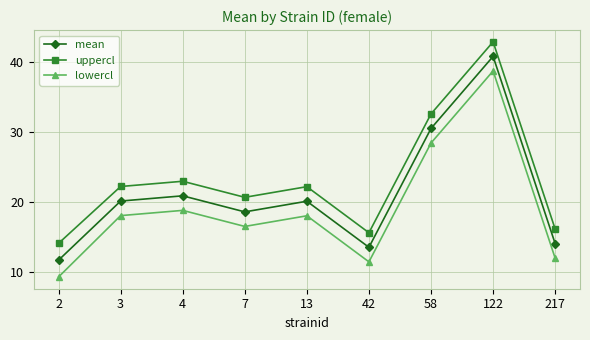

How many lines are shown in the chart?

3